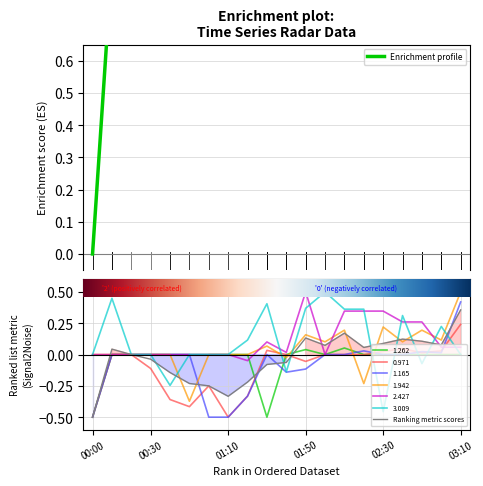

In Ranking metric scores, how many points are higher than both neighbors (excluding endpoints)?

4